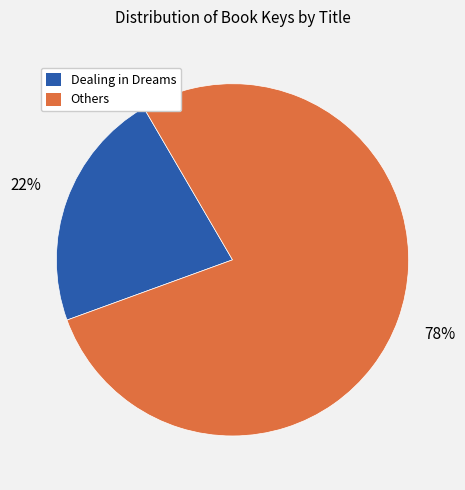

Is there a majority slice in this chart?

Yes